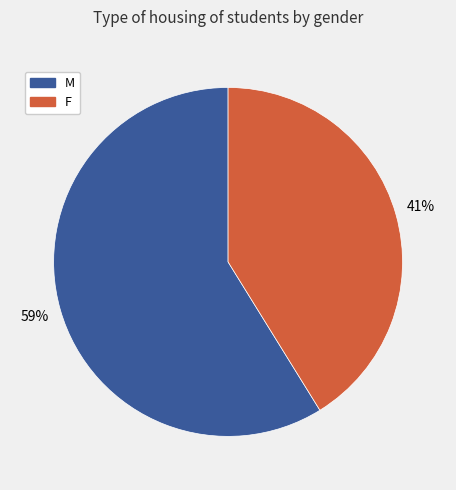

Count the number of slices in the pie.

2